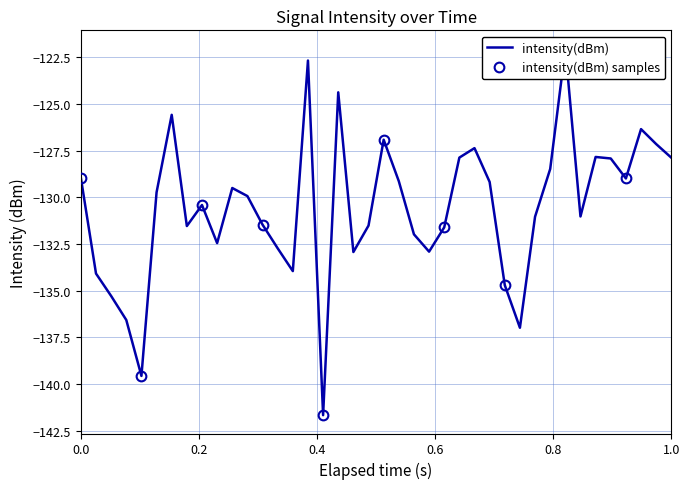

What is the difference between the maximum and minimum values?

19.6